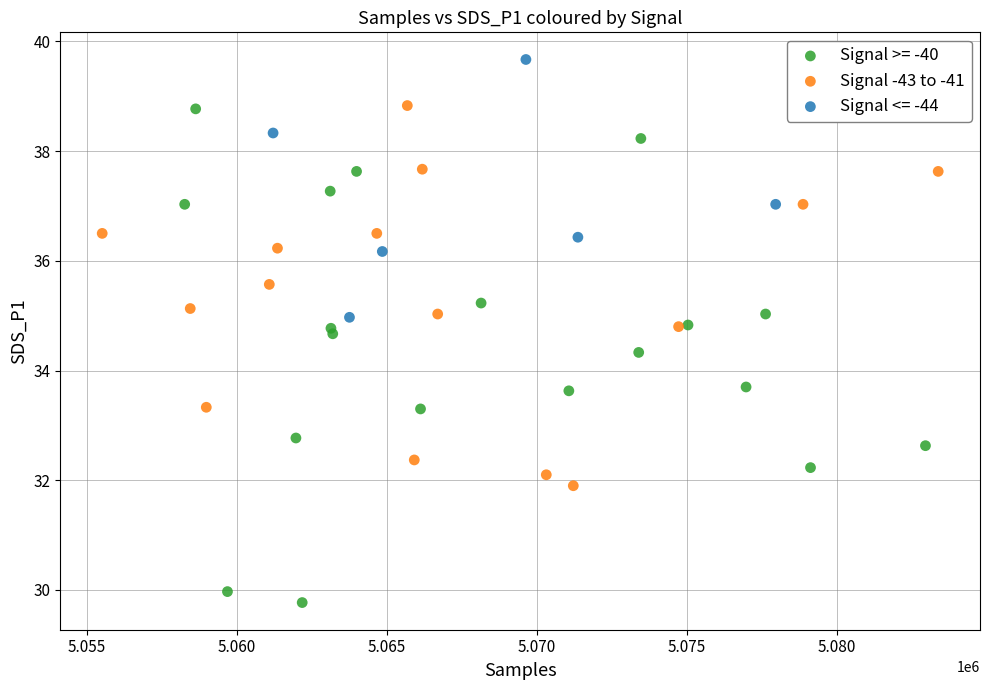

Which series reaches the minimum Y coordinate?

Signal >= -40